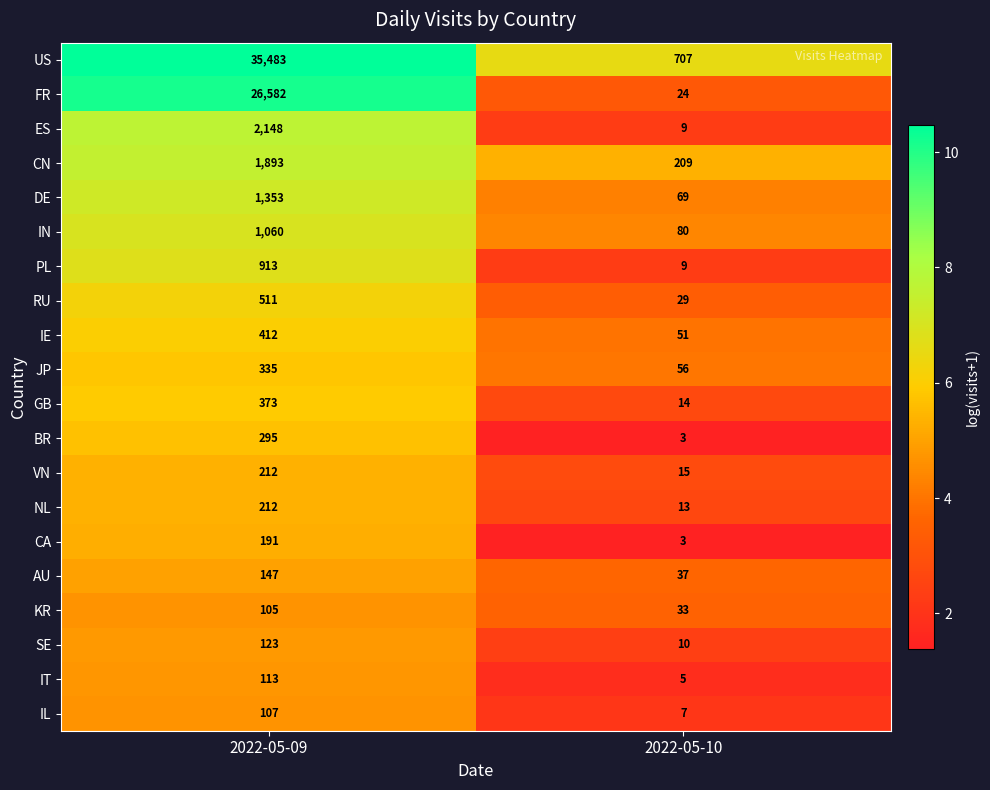

What value does the CN series have at 2022-05-09?

1893